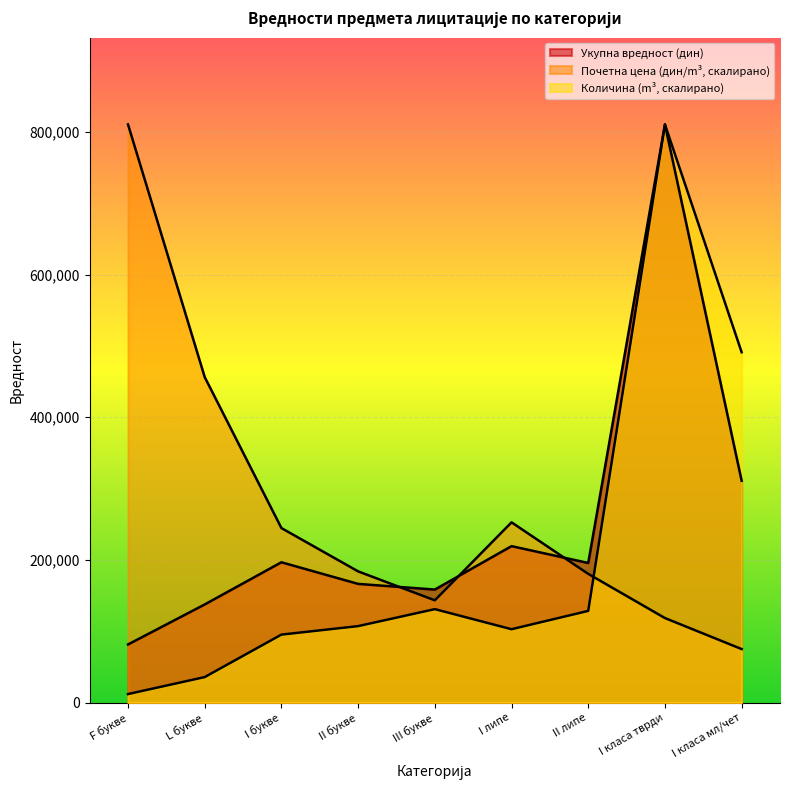

Rank the categories by Почетна цена (дин/m³) value from lowest to highest.

I класа мл/чет, I класа тврди, III букве, II липе, II букве, I букве, I липе, L букве, F букве